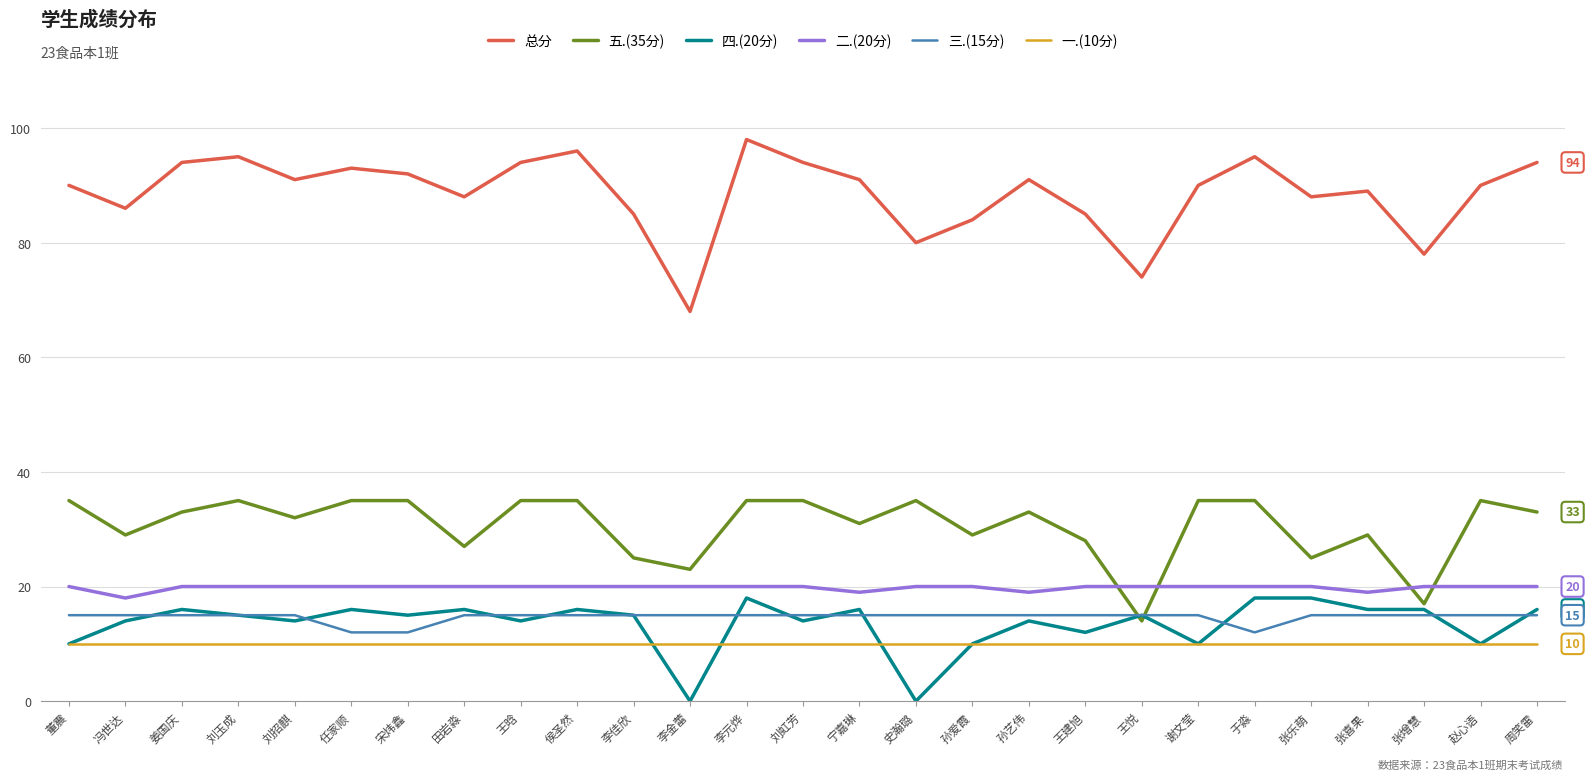

Which series has the widest spread of values?

总分